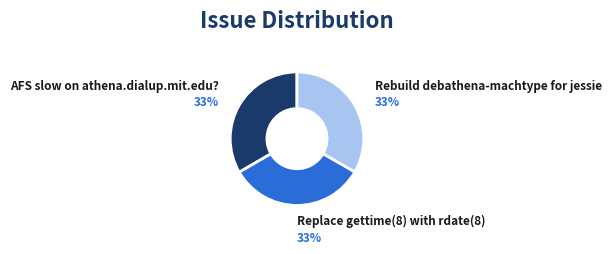

To the nearest percent, what is the combined percentage of AFS slow on athena.dialup.mit.edu? and Replace gettime(8) with rdate(8)?

67%